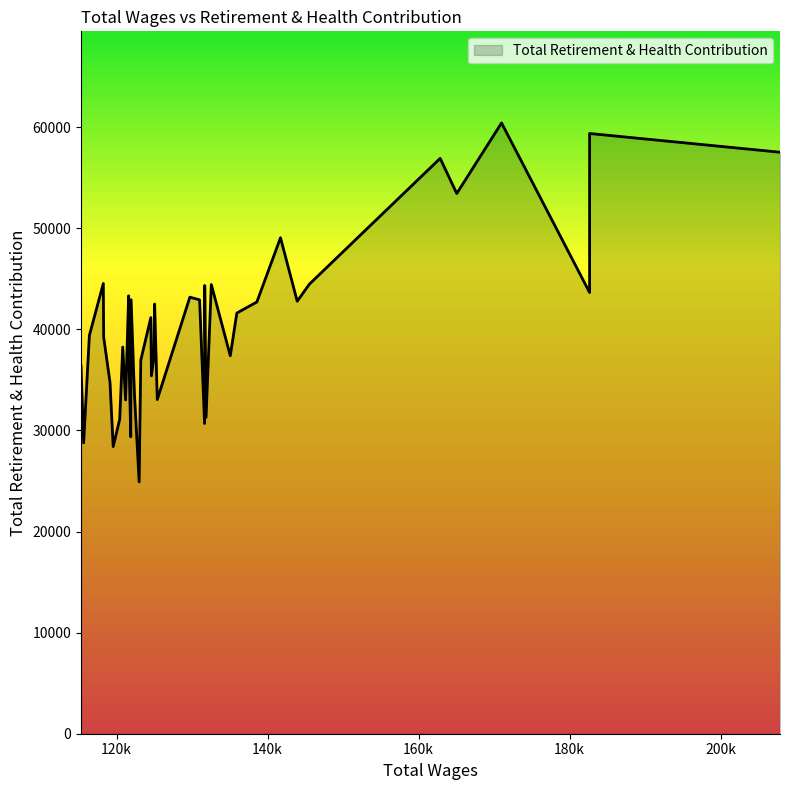

Is it true that the value at 120821 is 9216?

False